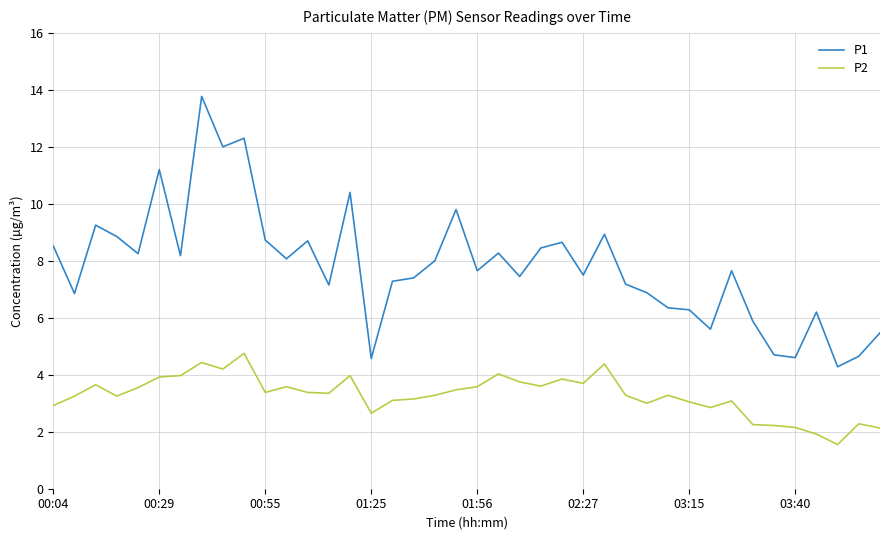

True or false: P2 and P1 intersect in this chart.

False